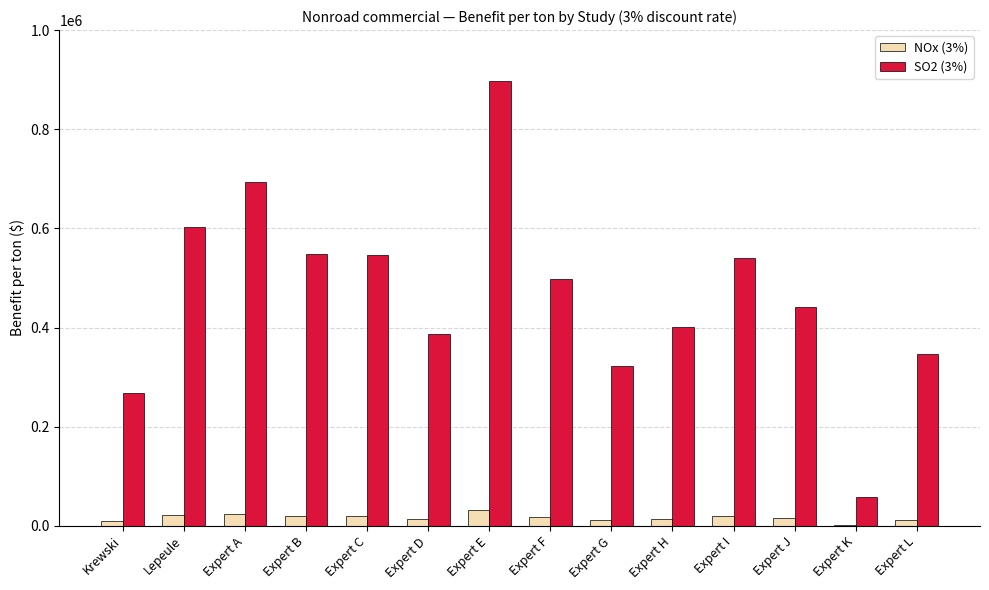

Which category has the highest value across all series?

Expert E